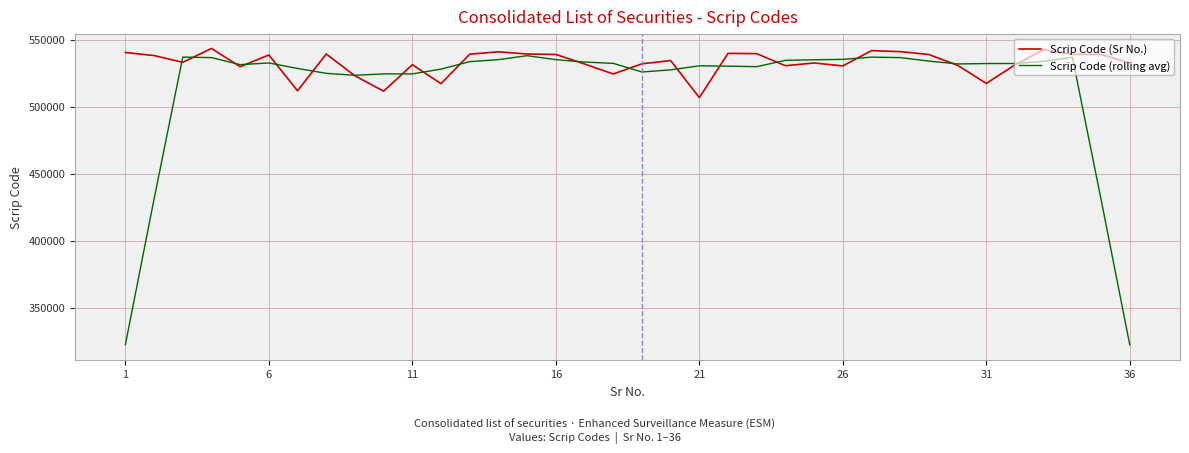

List the series in order of their overall mean, highest first.

Scrip Code (Sr No.), Scrip Code (rolling avg)